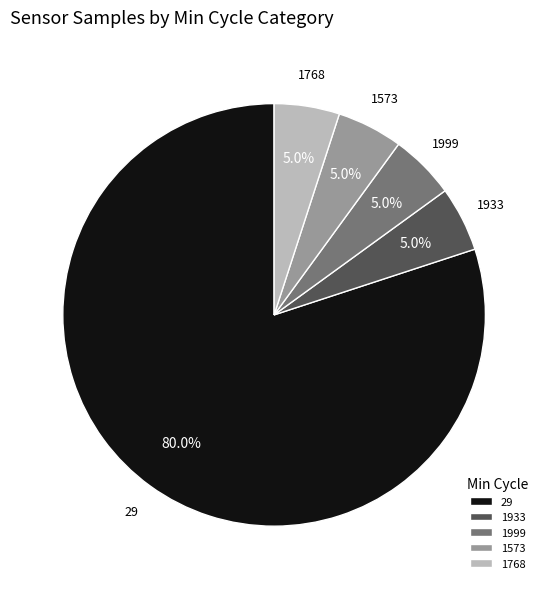

What is the largest slice in the pie chart?

29